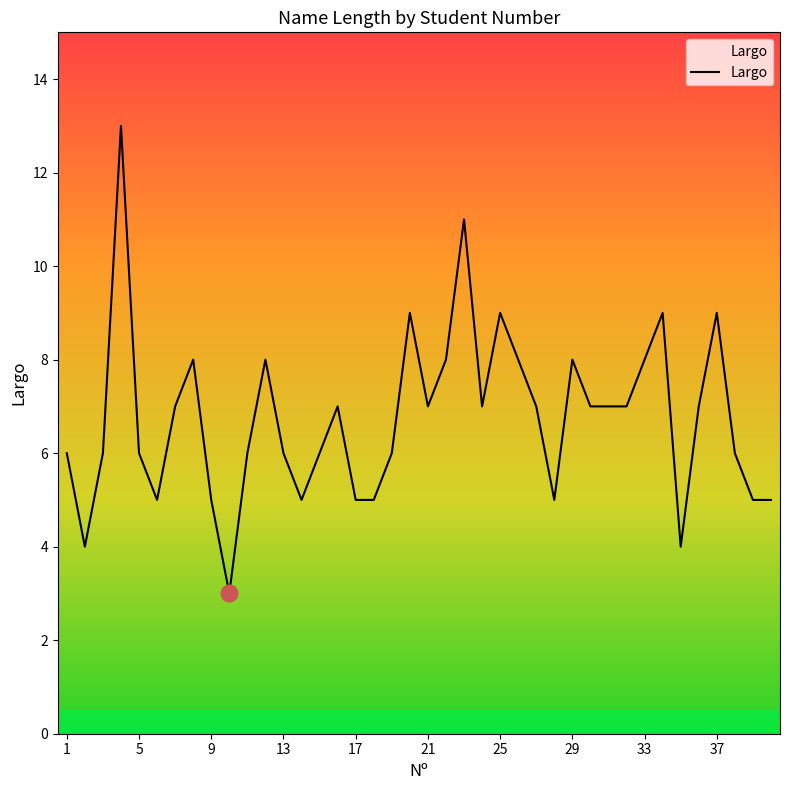

What is the difference between the maximum and minimum values?

10